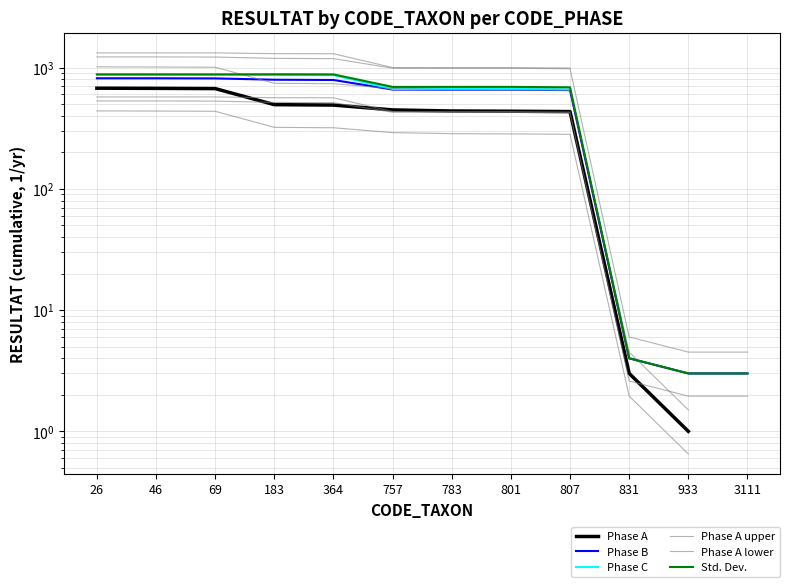

True or false: Phase B and Phase C cross at least once.

False